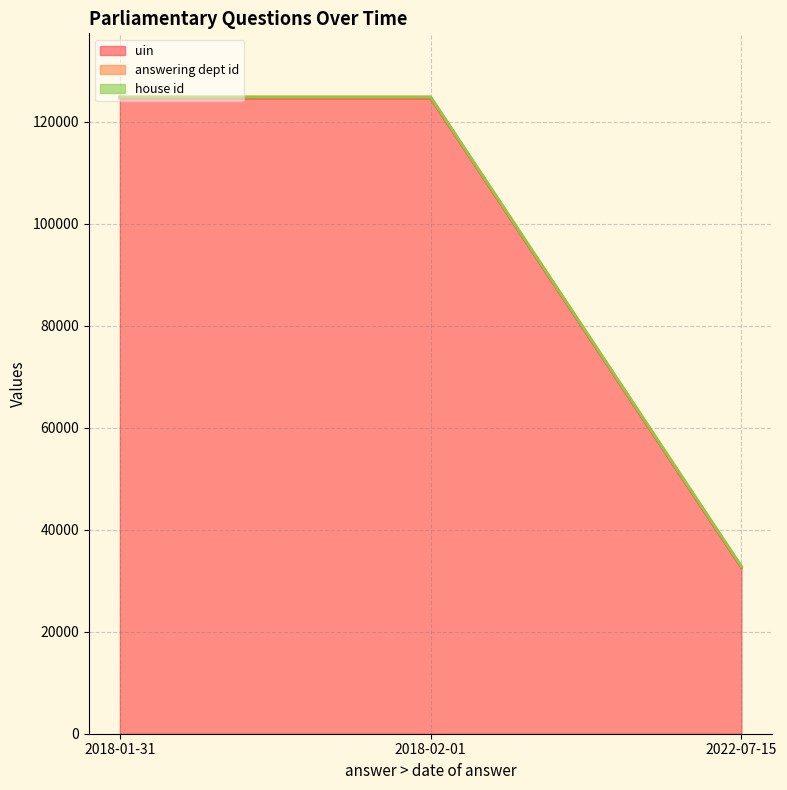

True or false: uin has a value of 124695 at 2018-02-01.

True